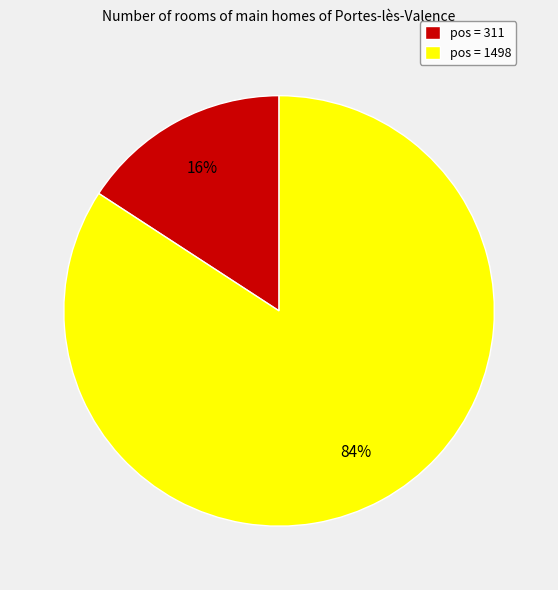

How many slices are in this pie chart?

2